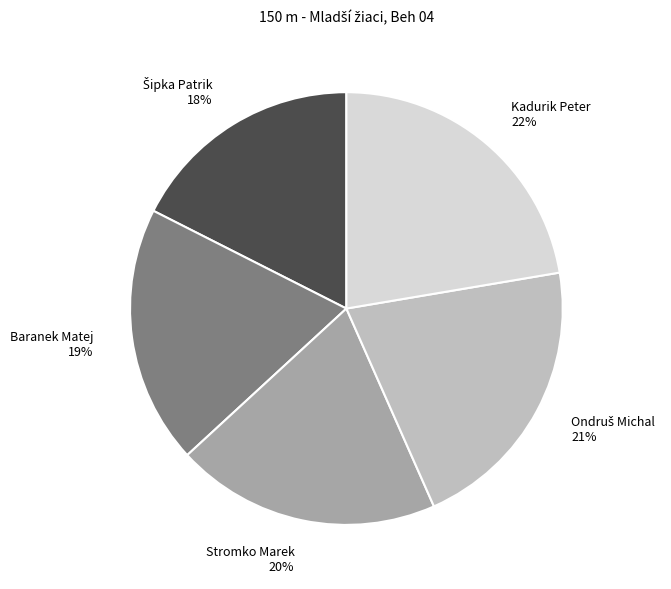

To the nearest percent, what is the average slice percentage?

20%